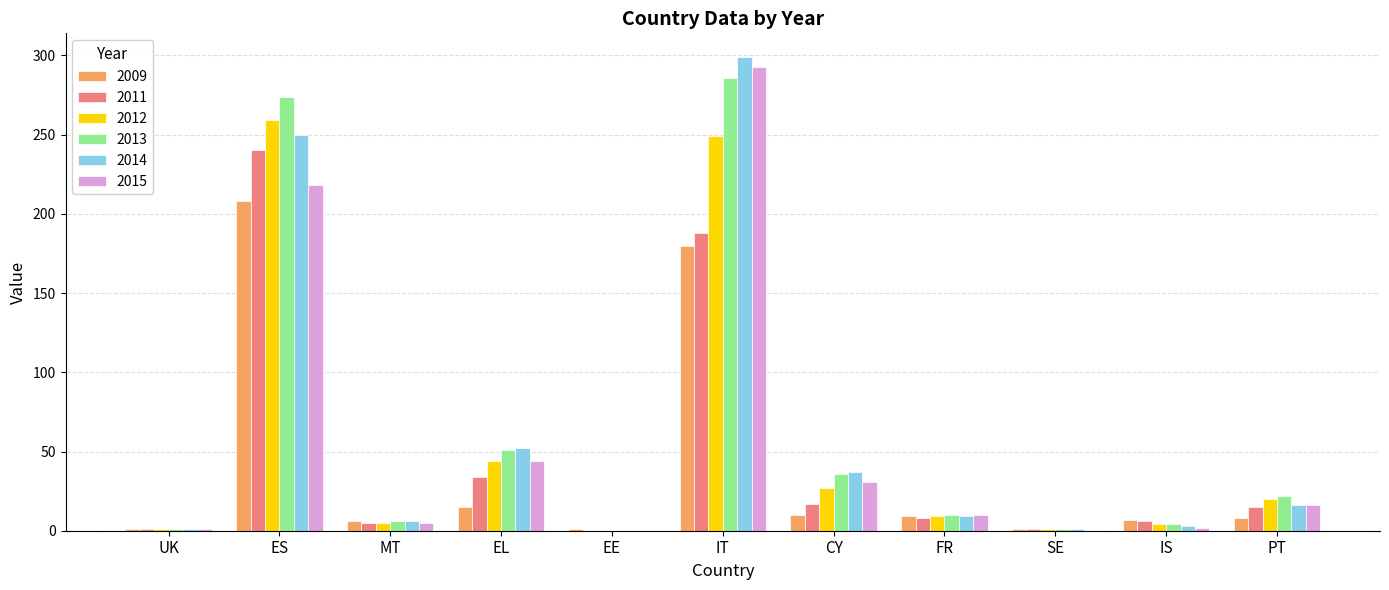

Is it true that 2011 equals 240 at ES?

True